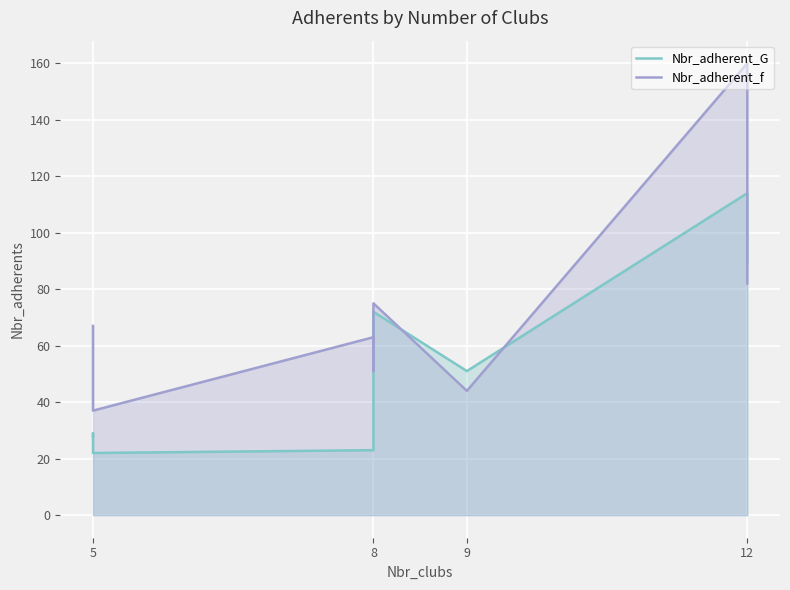

Count the number of categories in the chart.

9